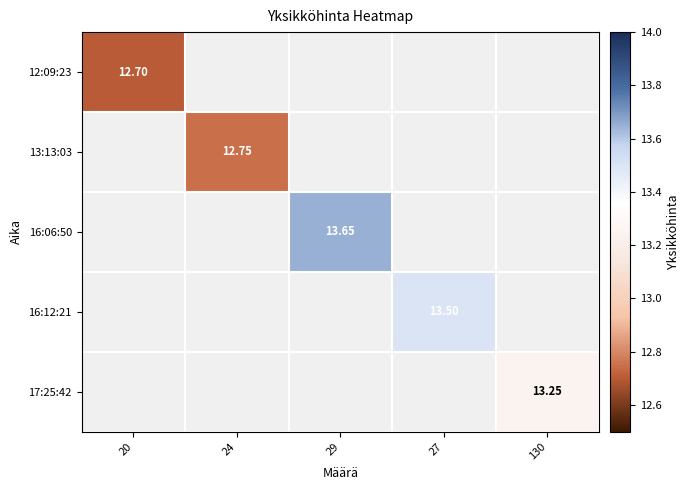

How many categories are shown in the chart?

5